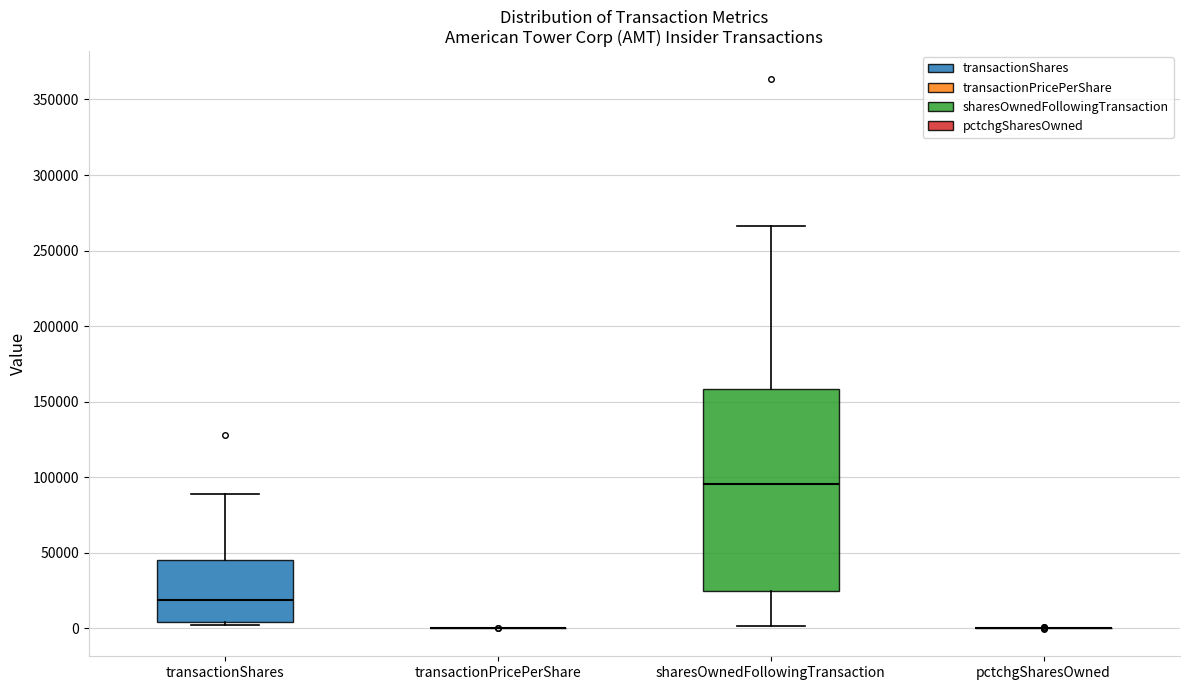

Reading left to right, transcribe this box plot: for each box, give where its median line is, the range the box spans, and where its two whiskers end, as read against the y-axis. The values are not printed on the chart, so give them approximately, as read against the axis.

transactionShares: median 20000, box 5000 to 45000, whiskers 0 to 90000
transactionPricePerShare: box collapsed to a line at 0, whiskers 0 to 0
sharesOwnedFollowingTransaction: median 95000, box 25000 to 160000, whiskers 0 to 265000
pctchgSharesOwned: box collapsed to a line at 0, whiskers 0 to 0